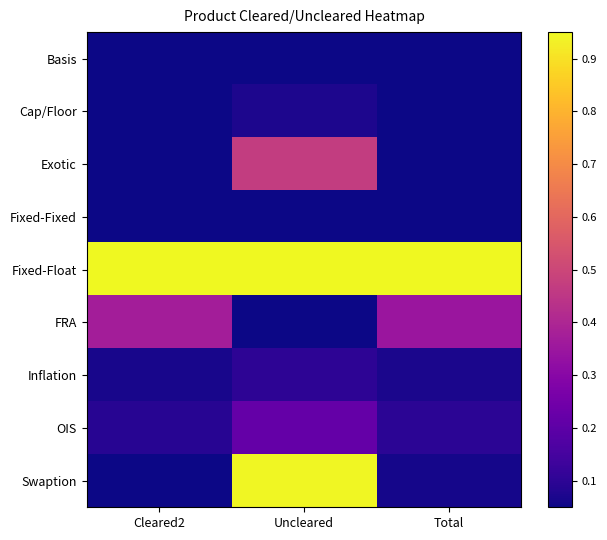

Which label corresponds to the smallest value in the chart?

Cleared2